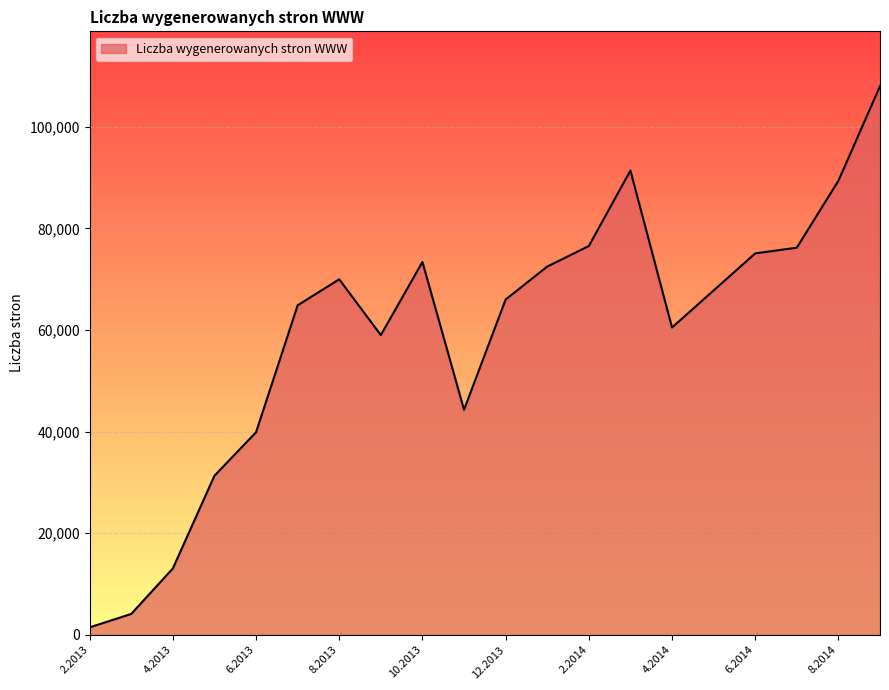

What is the difference between the maximum and minimum values?

106535